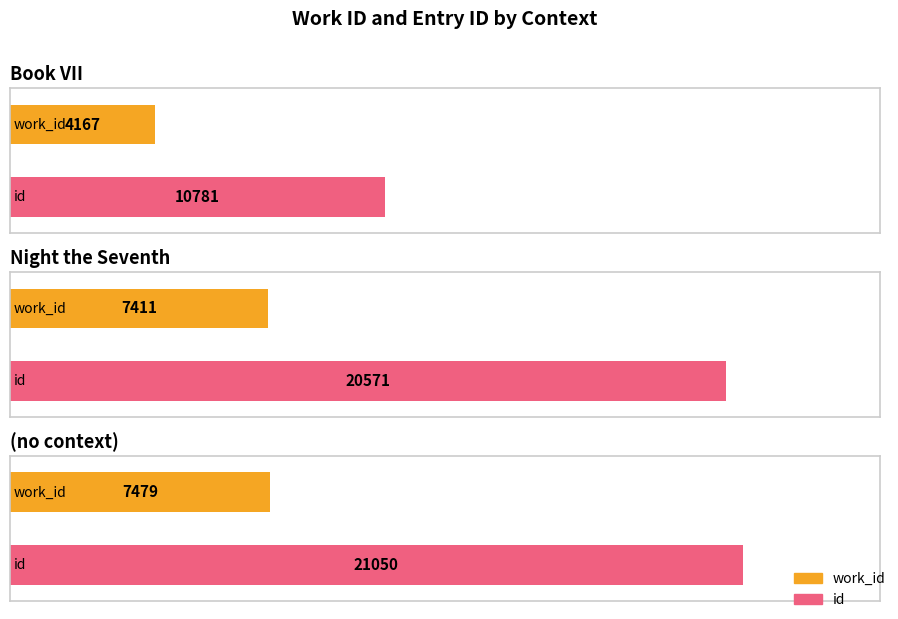

How many values in the work_id series exceed 7411?

1